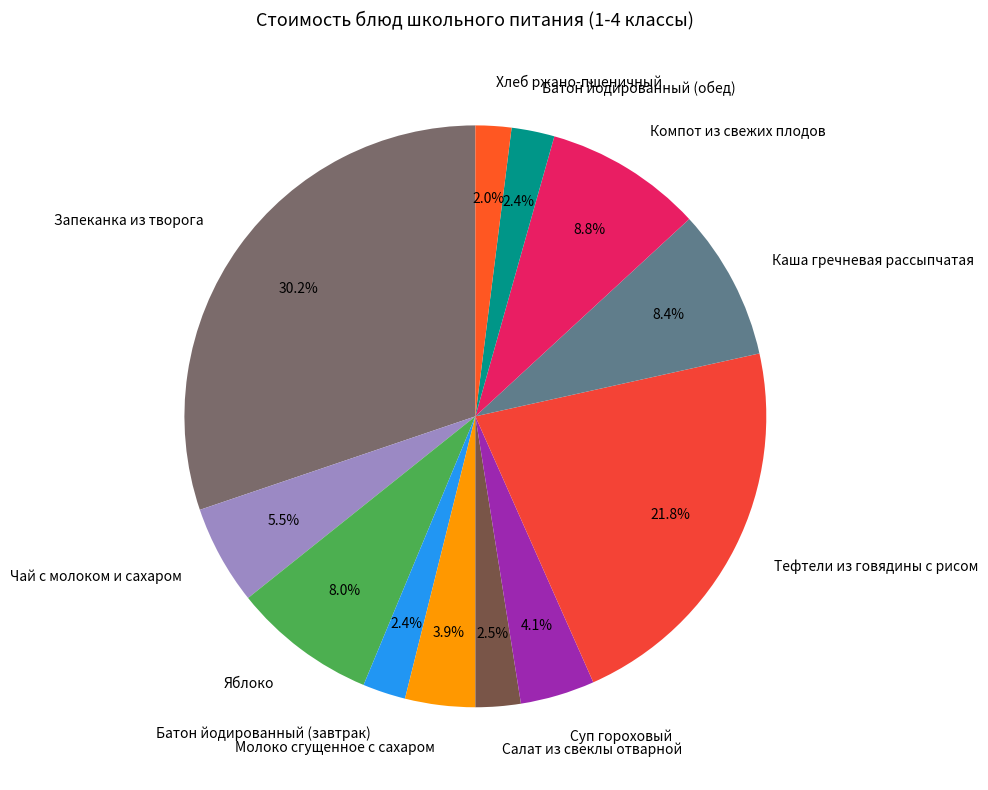

To the nearest percent, what is the difference between the largest and smallest slice percentages?

28%